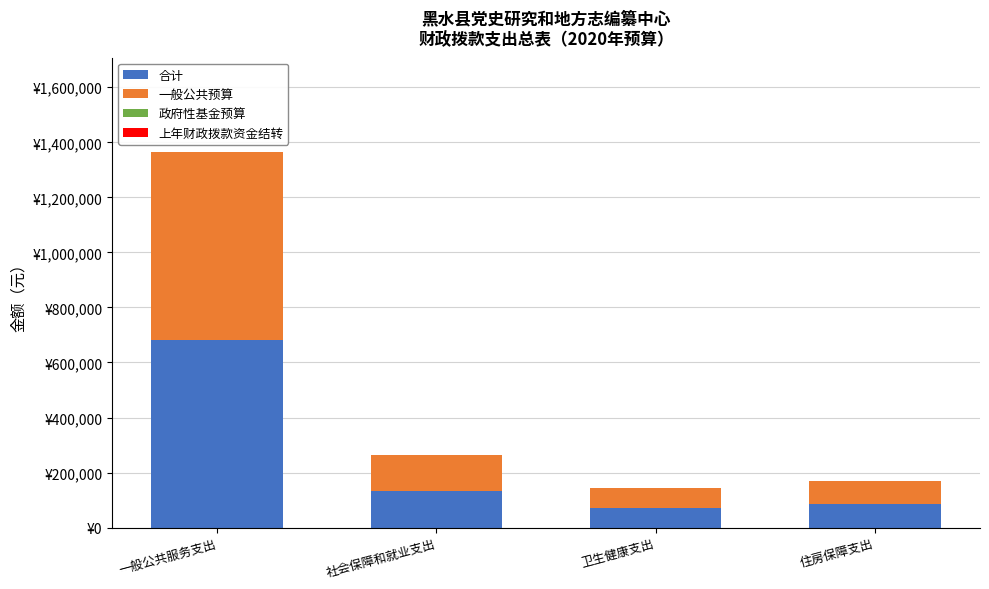

Are the bars grouped side by side (vs. stacked)?

No